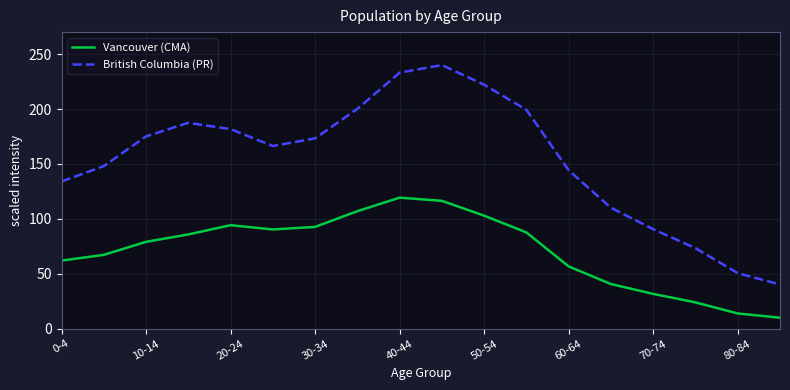

What is the lowest value of the Vancouver (CMA) series?

10.0